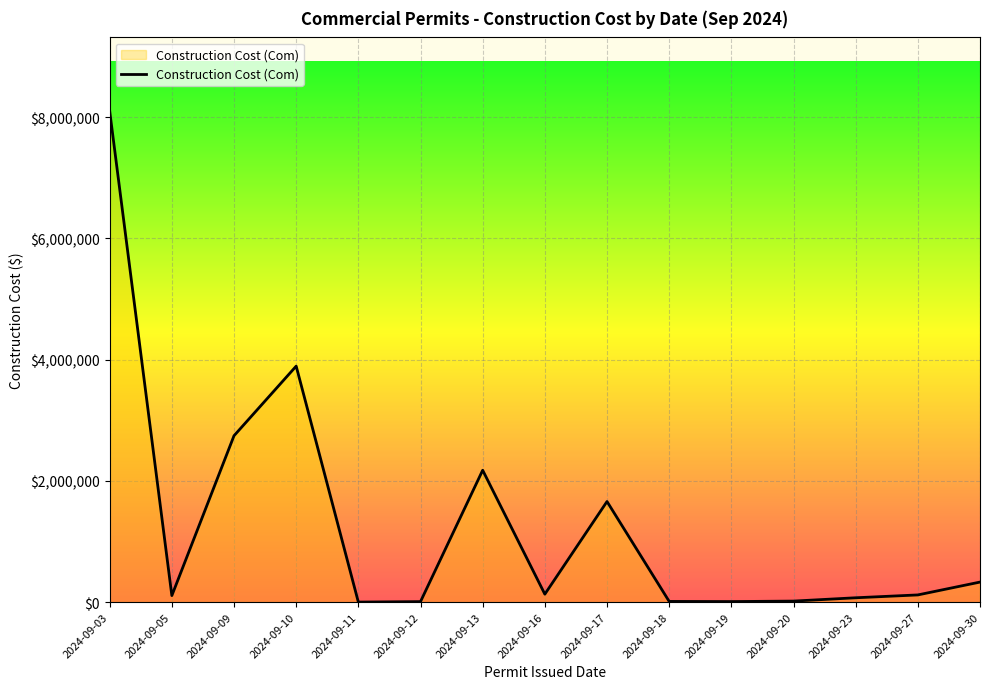

At which category does the data reach its first local valley?

2024-09-05